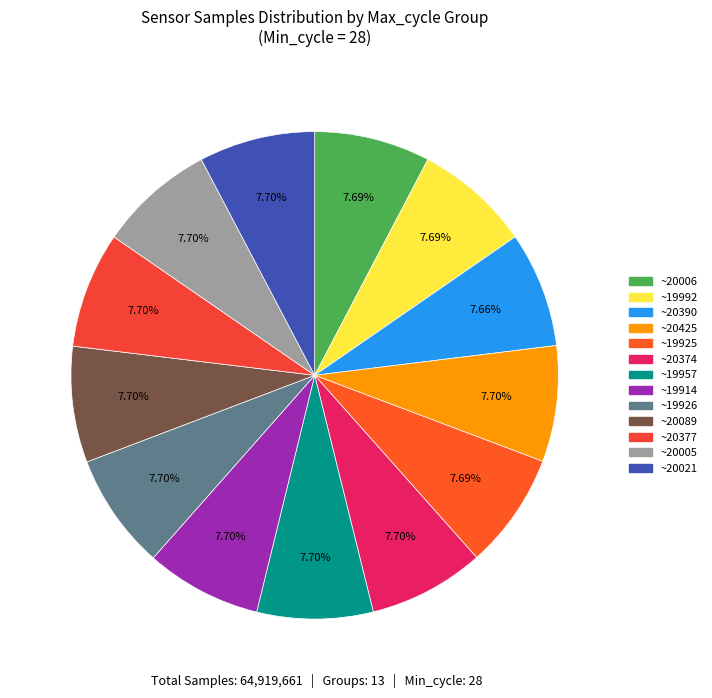

Count the number of slices in the pie.

13